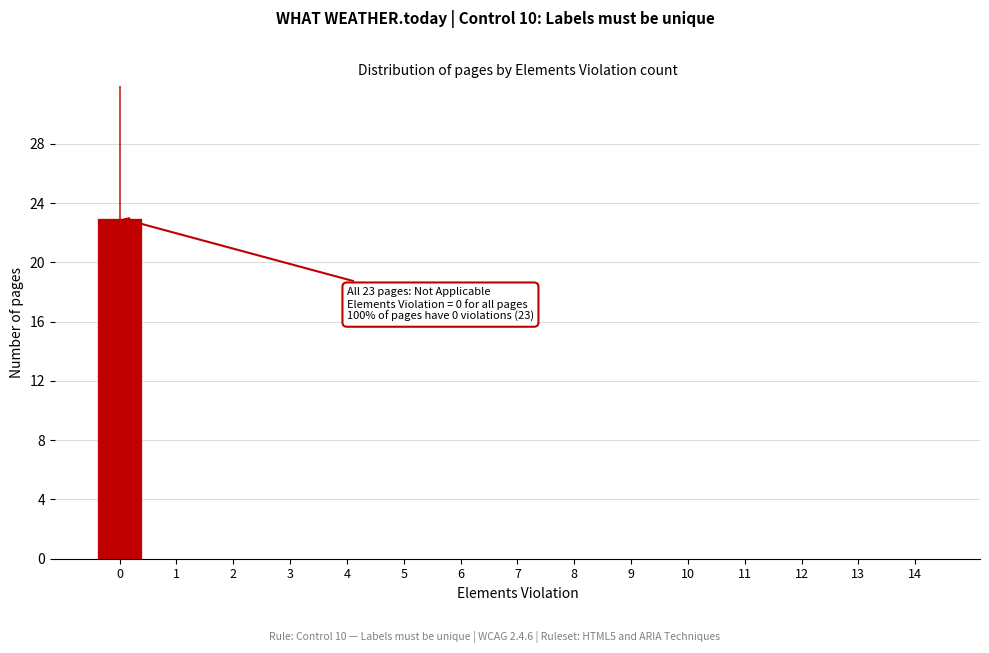

Reading left to right, transcribe all the data shown in this chart.

0=23	1=0	2=0	3=0	4=0	5=0	6=0	7=0	8=0	9=0	10=0	11=0	12=0	13=0	14=0